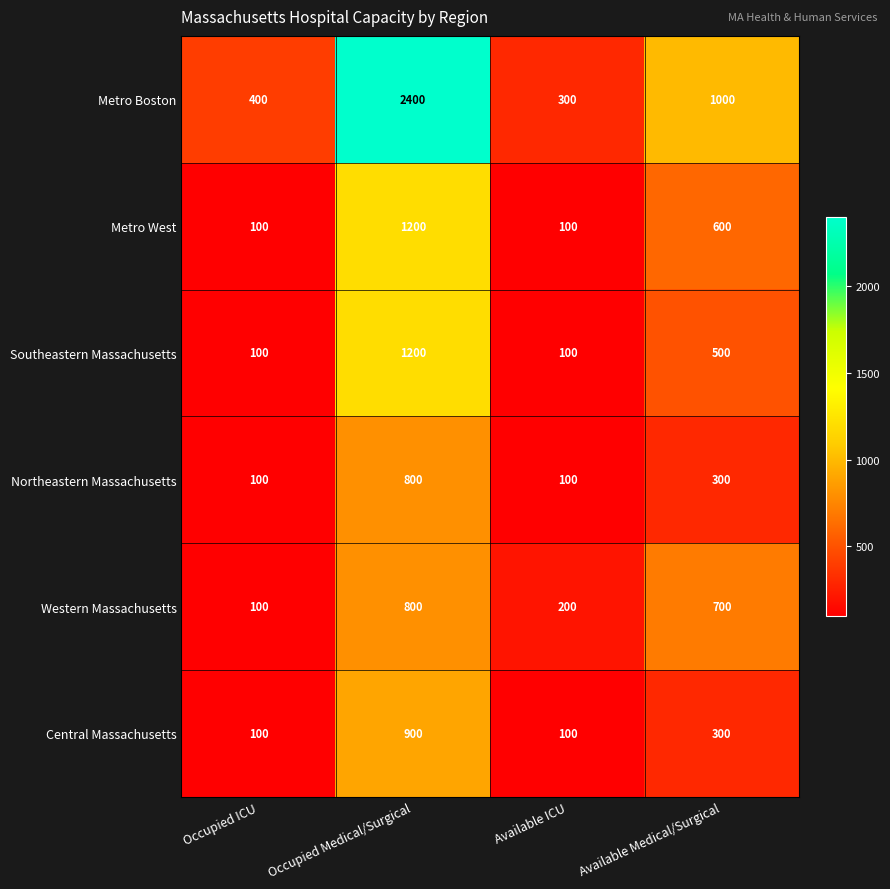

What is the sum of all Central Massachusetts values?

1400